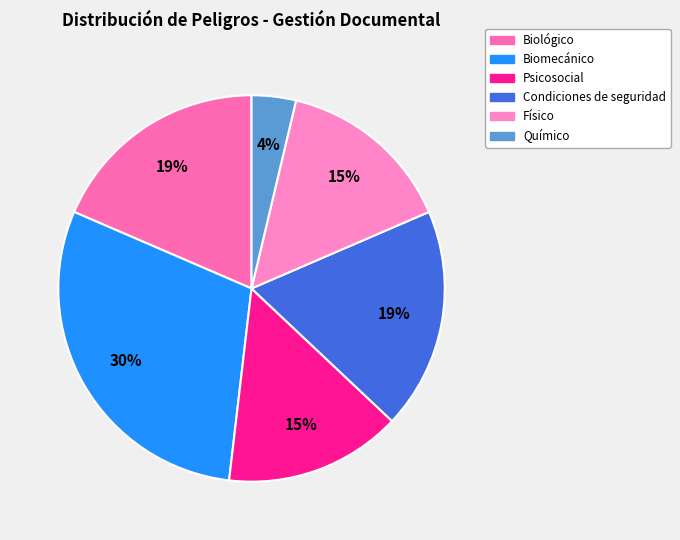

Which slice is the smallest?

Químico